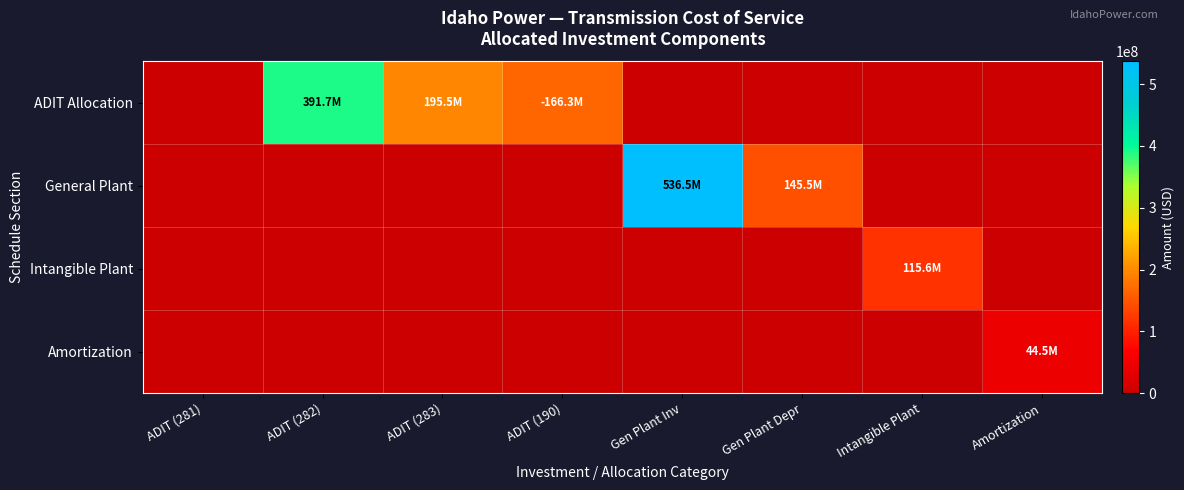

Reading left to right, extract all data points from this chart.

ADIT Allocation: ADIT (281)=0	ADIT (282)=391683448	ADIT (283)=195518422	ADIT (190)=166343342	Gen Plant Inv=0	Gen Plant Depr=0	Intangible Plant=0	Amortization=0
General Plant: ADIT (281)=0	ADIT (282)=0	ADIT (283)=0	ADIT (190)=0	Gen Plant Inv=536538839	Gen Plant Depr=145455322	Intangible Plant=0	Amortization=0
Intangible Plant: ADIT (281)=0	ADIT (282)=0	ADIT (283)=0	ADIT (190)=0	Gen Plant Inv=0	Gen Plant Depr=0	Intangible Plant=115575162	Amortization=0
Amortization: ADIT (281)=0	ADIT (282)=0	ADIT (283)=0	ADIT (190)=0	Gen Plant Inv=0	Gen Plant Depr=0	Intangible Plant=0	Amortization=44487567